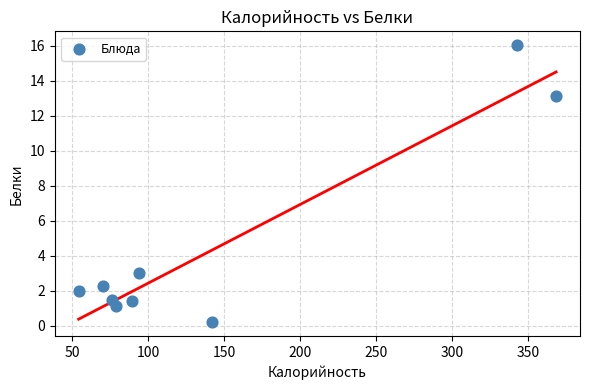

What is the average Y value?

4.5